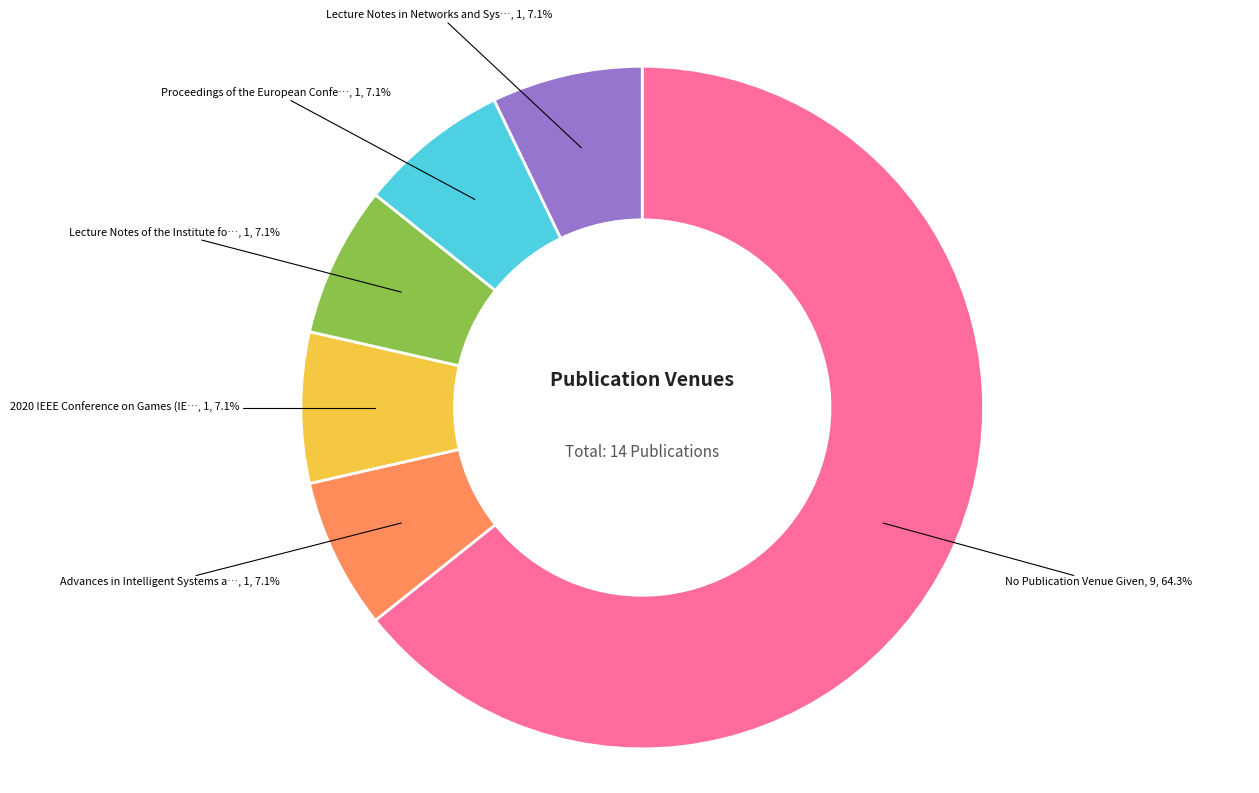

Is there a majority slice in this chart?

Yes